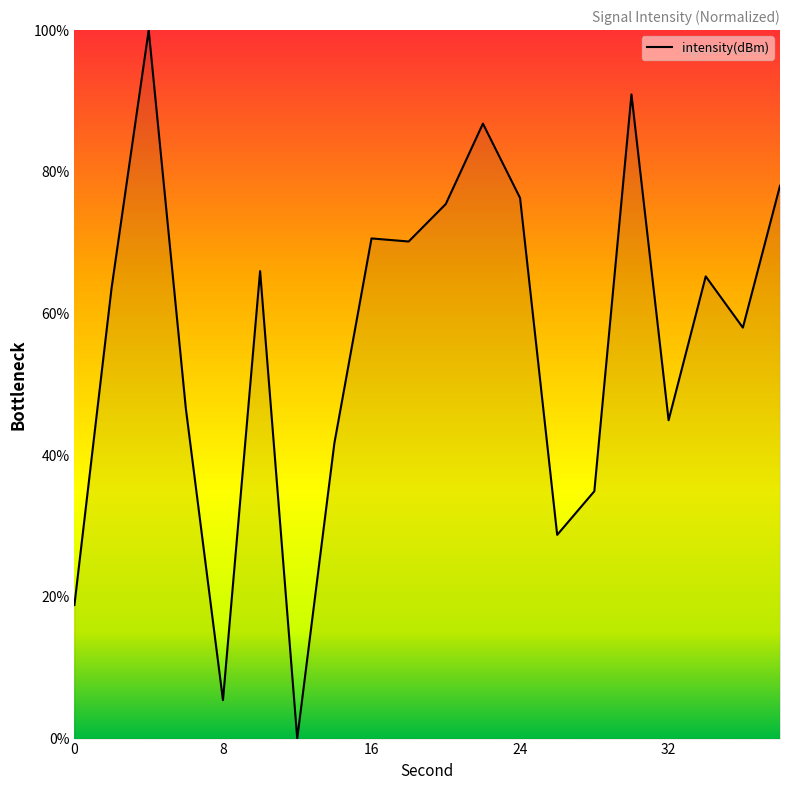

What is the maximum value shown in the chart?

100.0